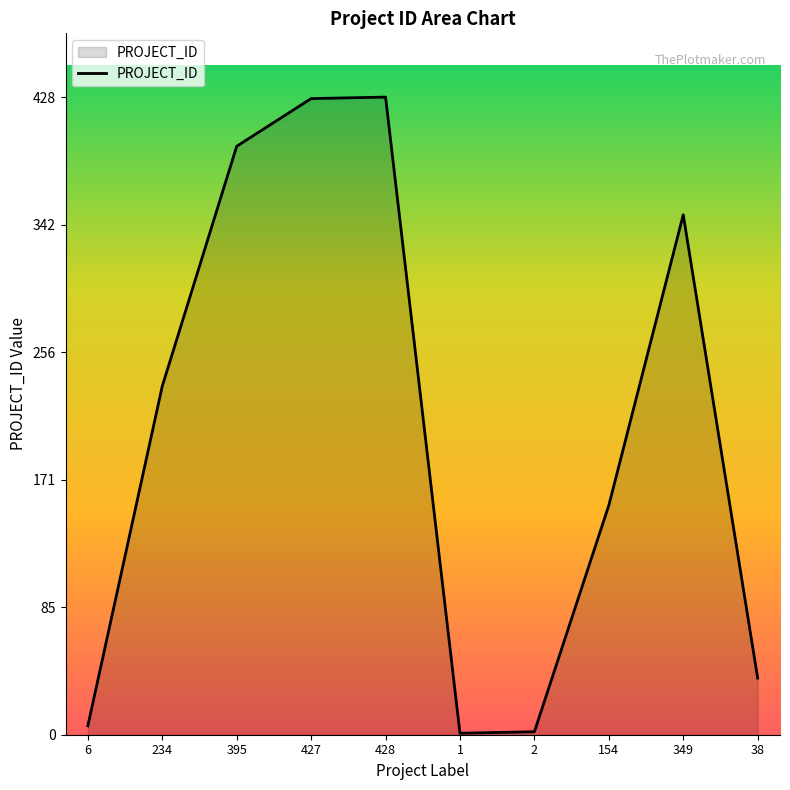

True or false: the data shows 428 at 428.

True